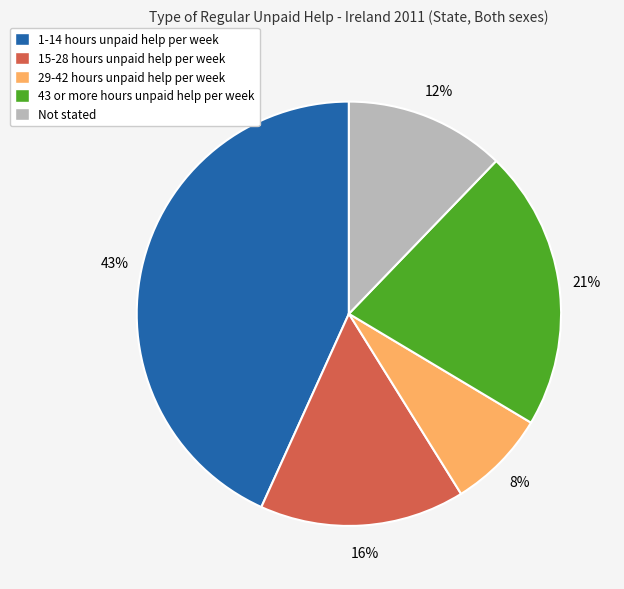

How many slices are in this pie chart?

5